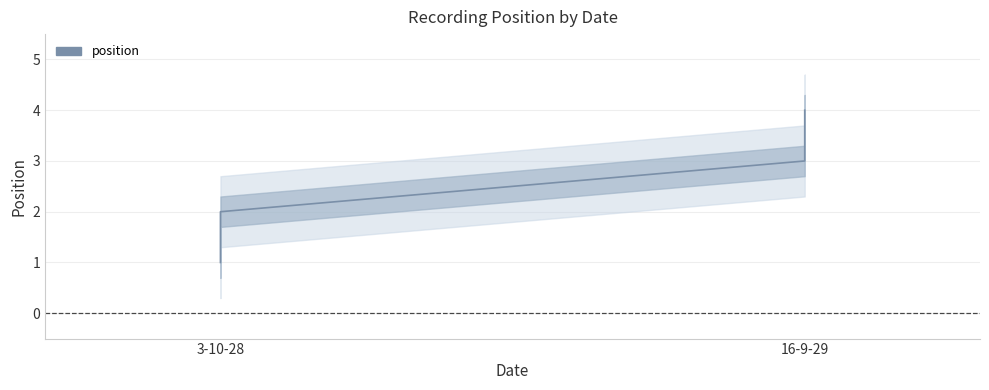

What is the difference between the second highest and minimum values?

2